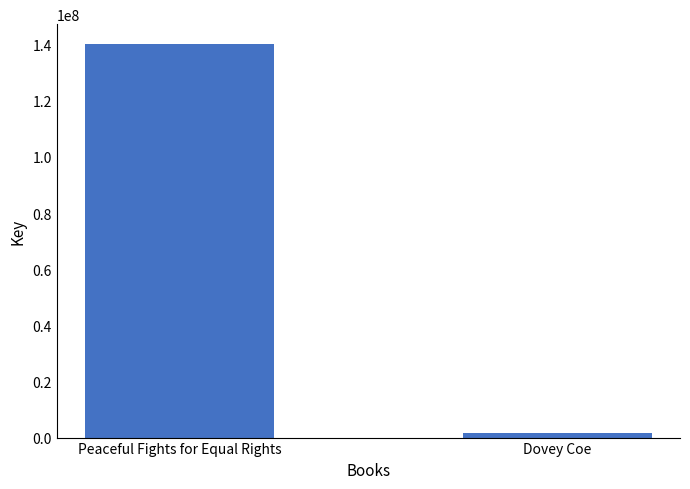

Read the value at Peaceful Fights for Equal Rights, to the nearest 10.

140287400